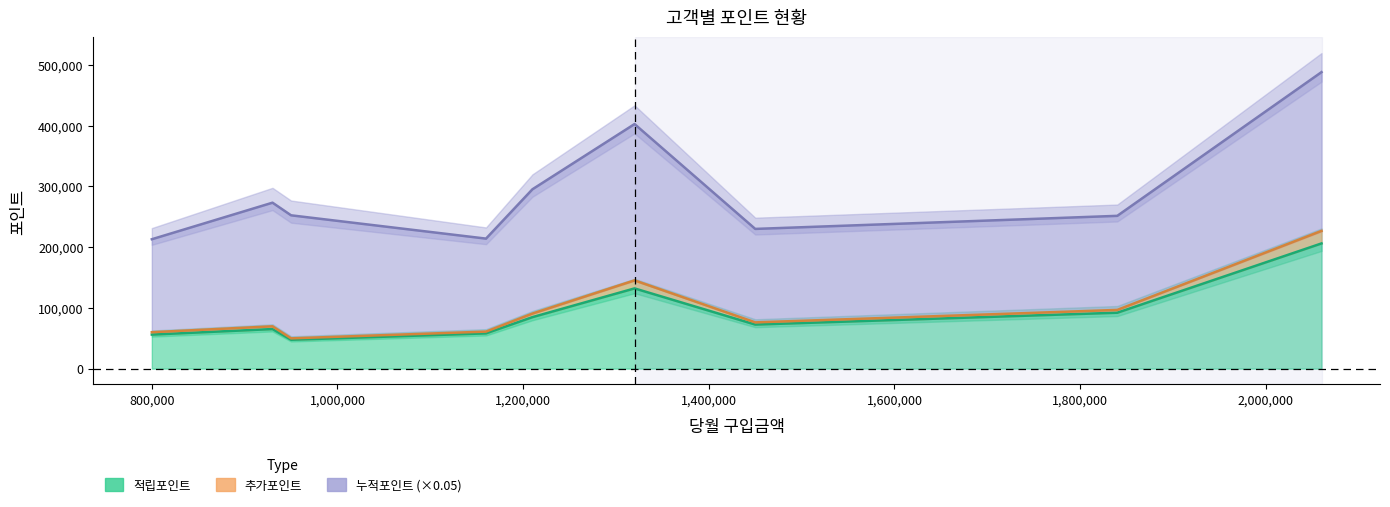

What is the maximum value shown in the chart?

487930